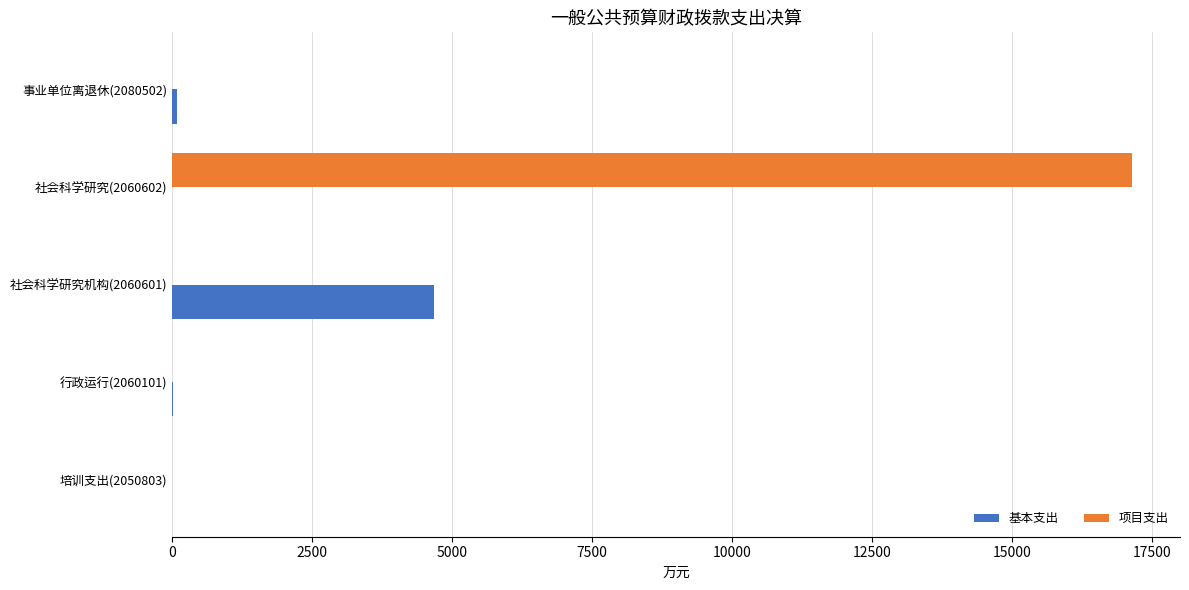

The 项目支出 series shows -9850.6 at 培训支出(2050803). True or false?

False